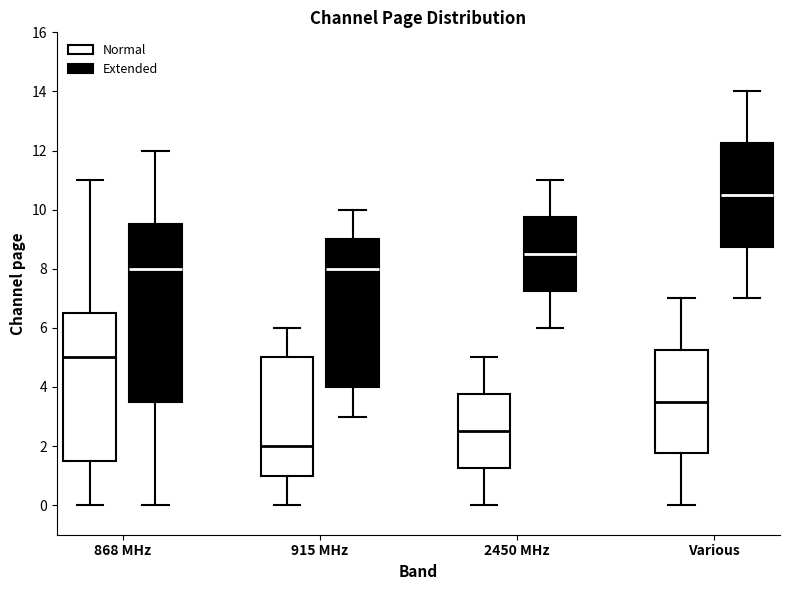

Comparing the boxes themselves (not the whiskers), which one is the tallest?

868 MHz (Extended)